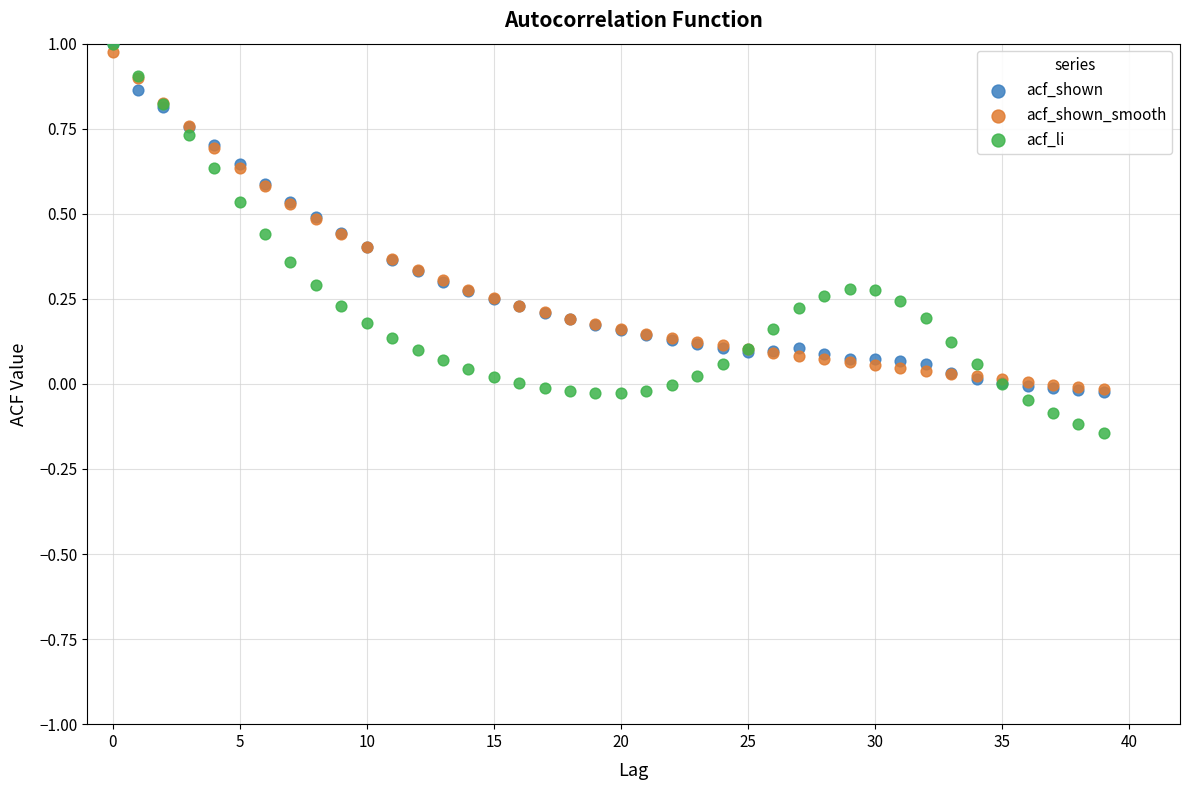

What are all the series names shown in the legend?

acf_shown, acf_shown_smooth, acf_li